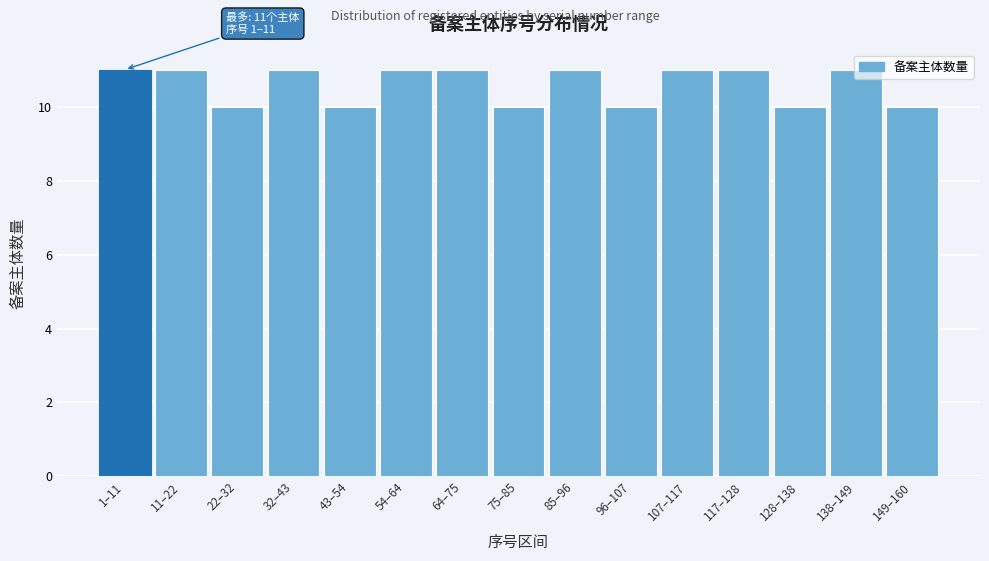

Approximately how many times larger is the value at 32–43 compared to 54–64?

1.0